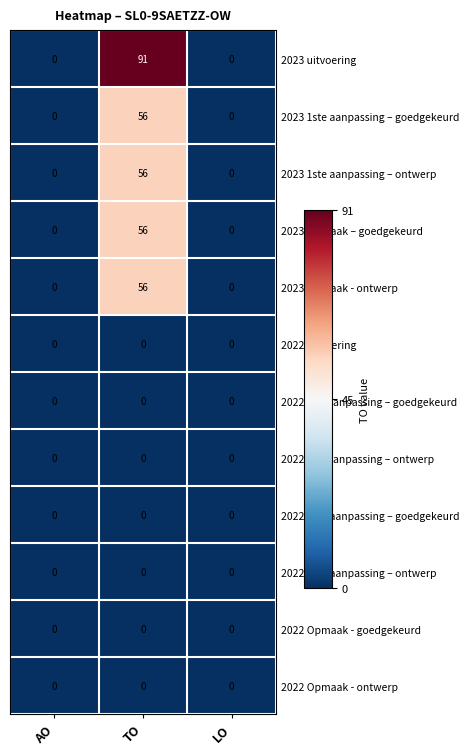

True or false: 2023 Opmaak - ontwerp has a value of 27 at LO.

False